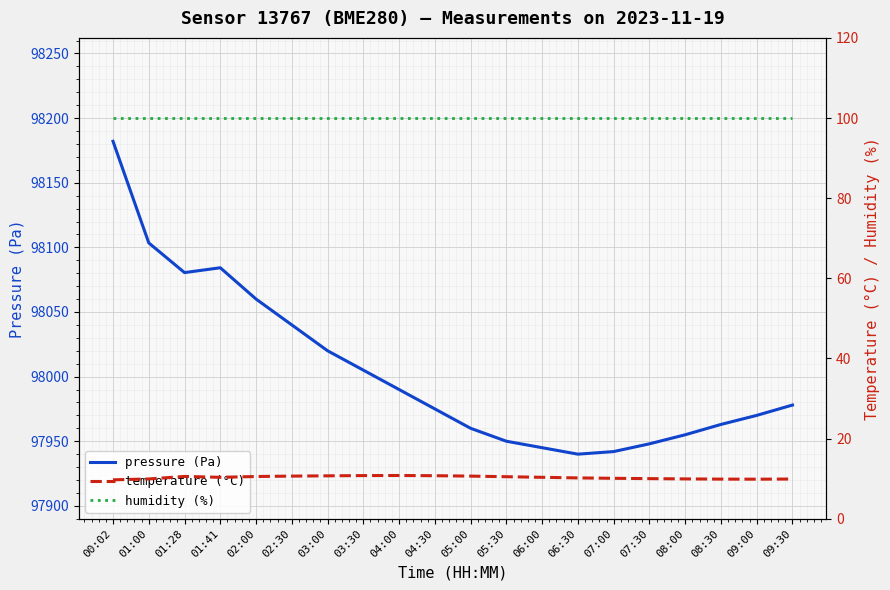

Where does the temperature (°C) series first go above 10?

01:28